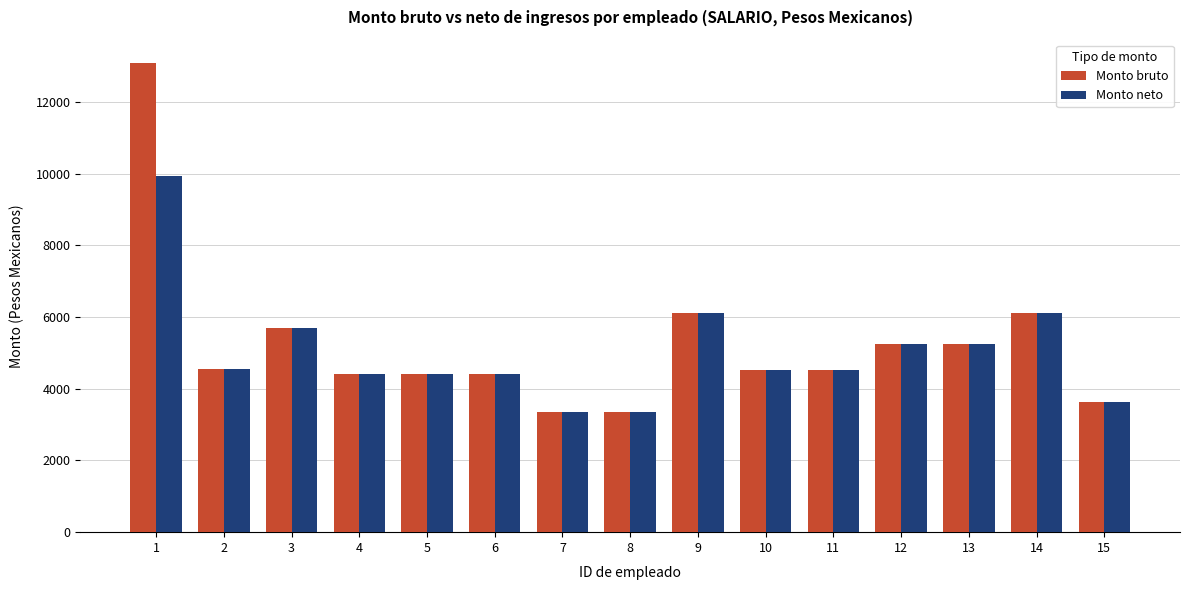

What is the difference between the maximum and minimum values in the Monto neto series?

6587.4